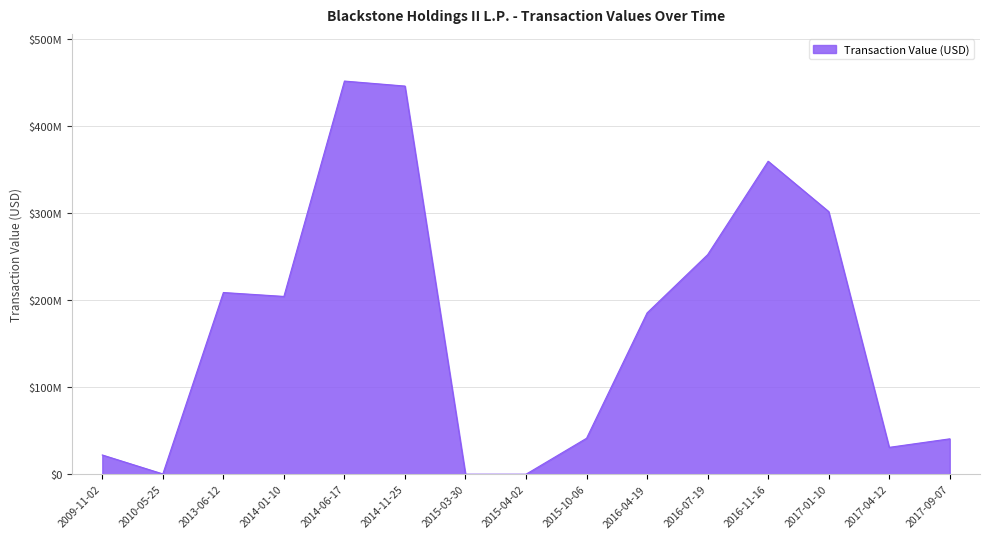

What is the label of the 4th point from the left?

2014-01-10